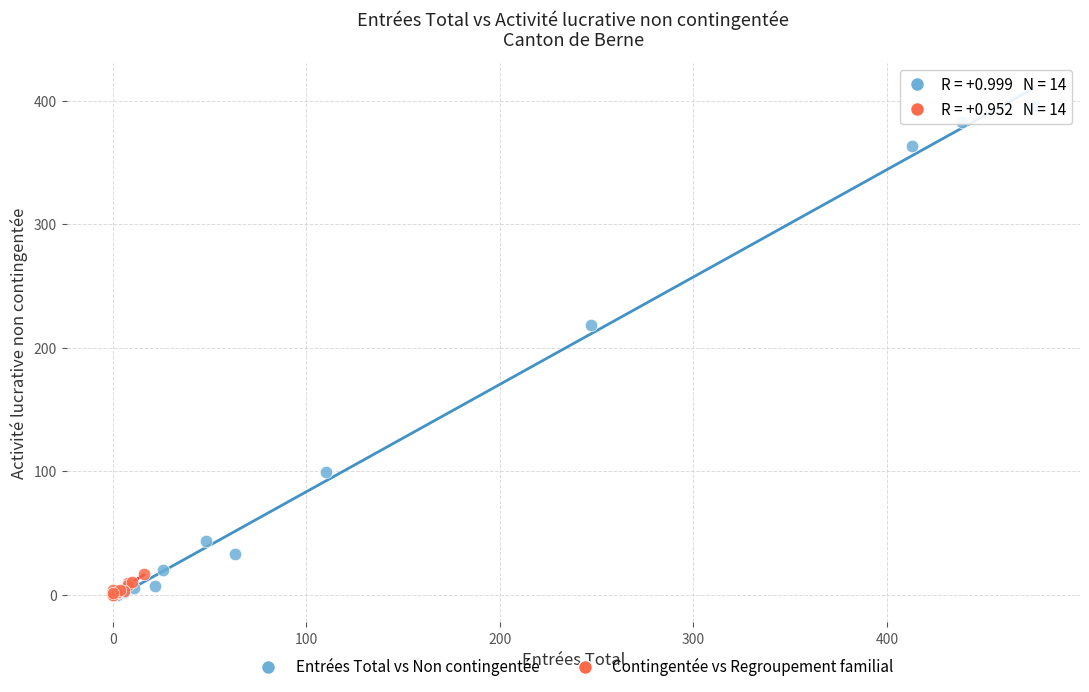

Which series has the largest Y range (max minus min)?

Entrées Total vs Non contingentée